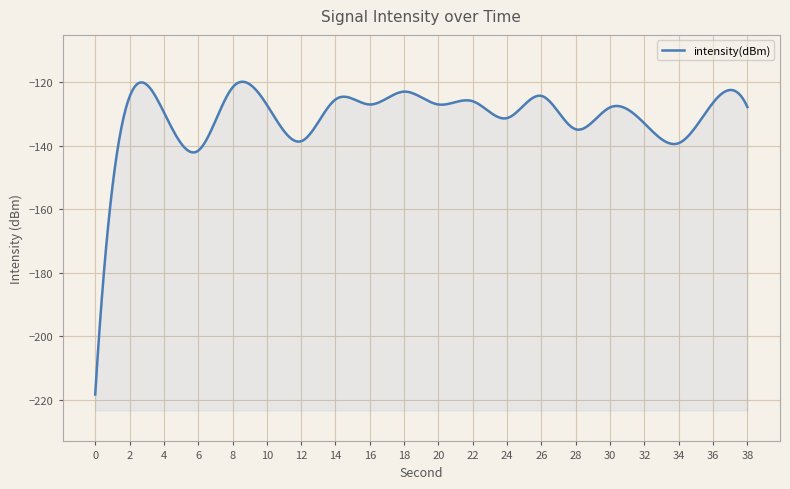

Reading right to left, what are all the values shown in this chart?

-127.8	-126.4	-139.2	-132.9	-127.9	-134.8	-124.3	-131.3	-126.0	-127.0	-122.9	-127.0	-125.4	-138.6	-127.1	-121.6	-141.6	-129.4	-124.6	-218.4